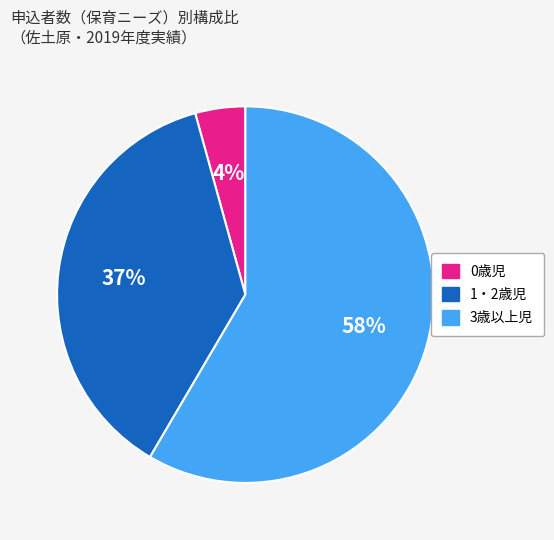

To the nearest percent, what is the average slice percentage?

33%